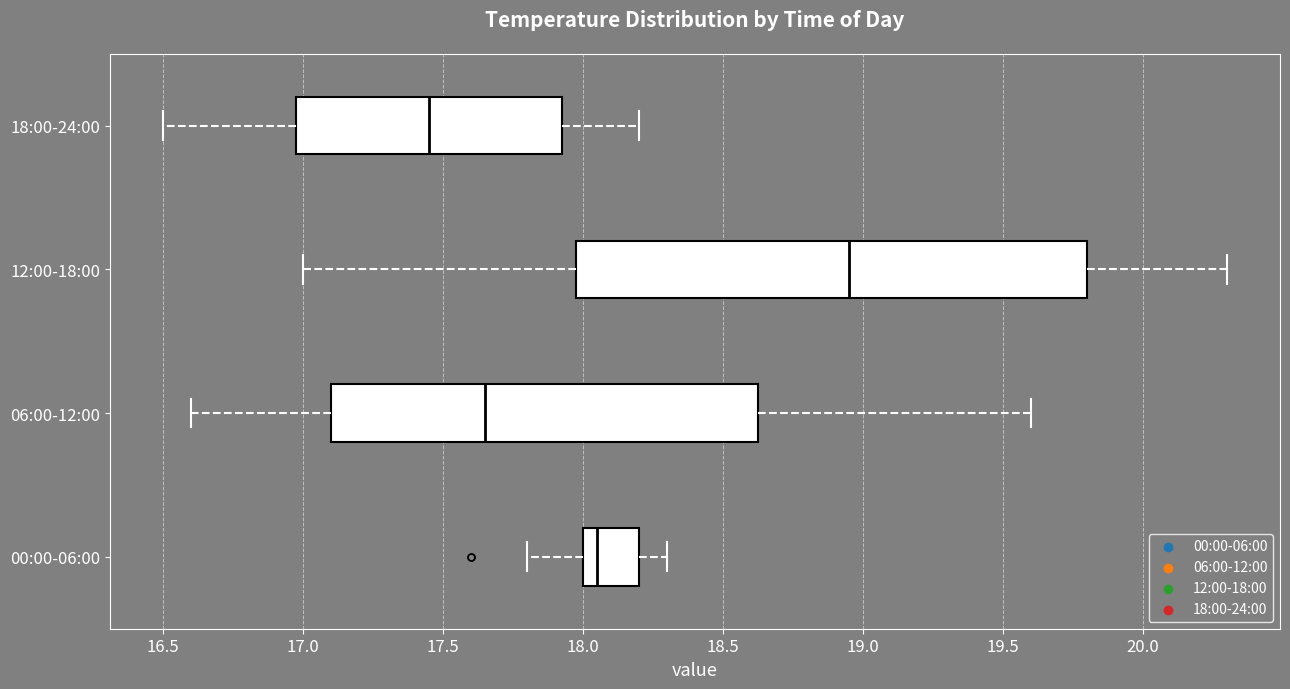

Comparing the boxes themselves (not the whiskers), which one is the widest?

12:00-18:00